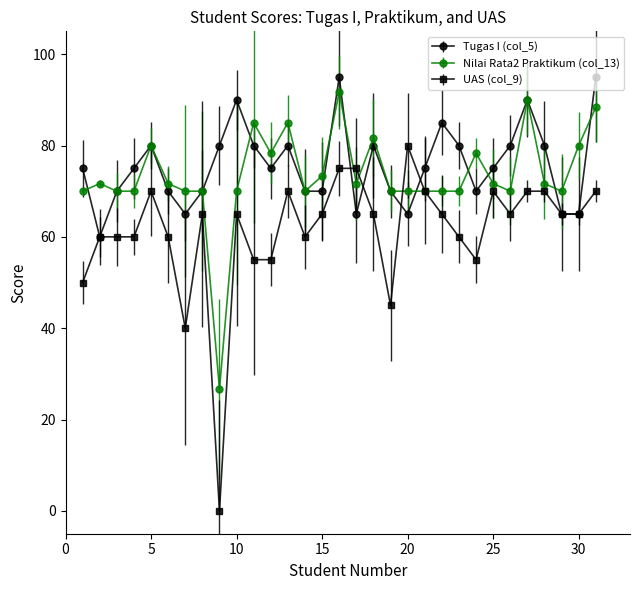

What is the highest value of the Nilai Rata2 Praktikum (col_13) series?

91.7